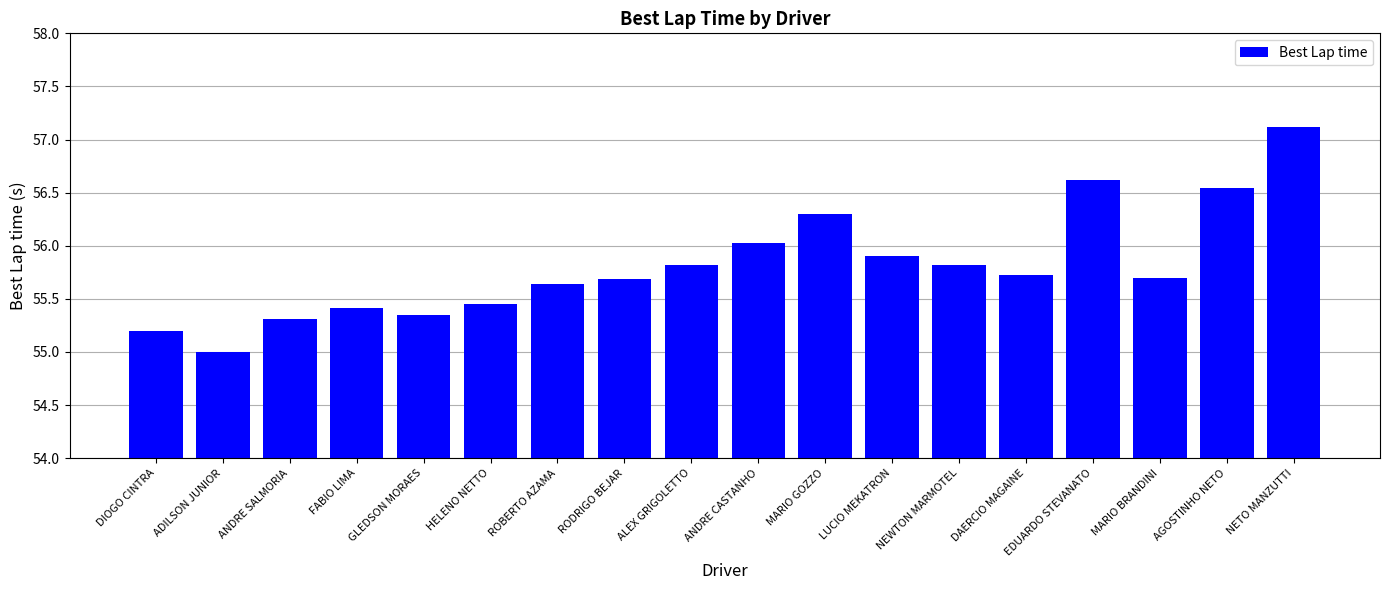

Which category has the lowest value across all series?

ADILSON JUNIOR